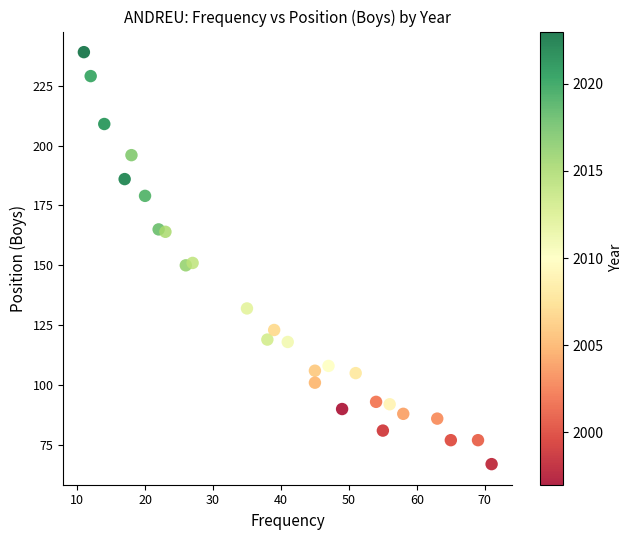

What is the range of Y values (max minus min)?

172